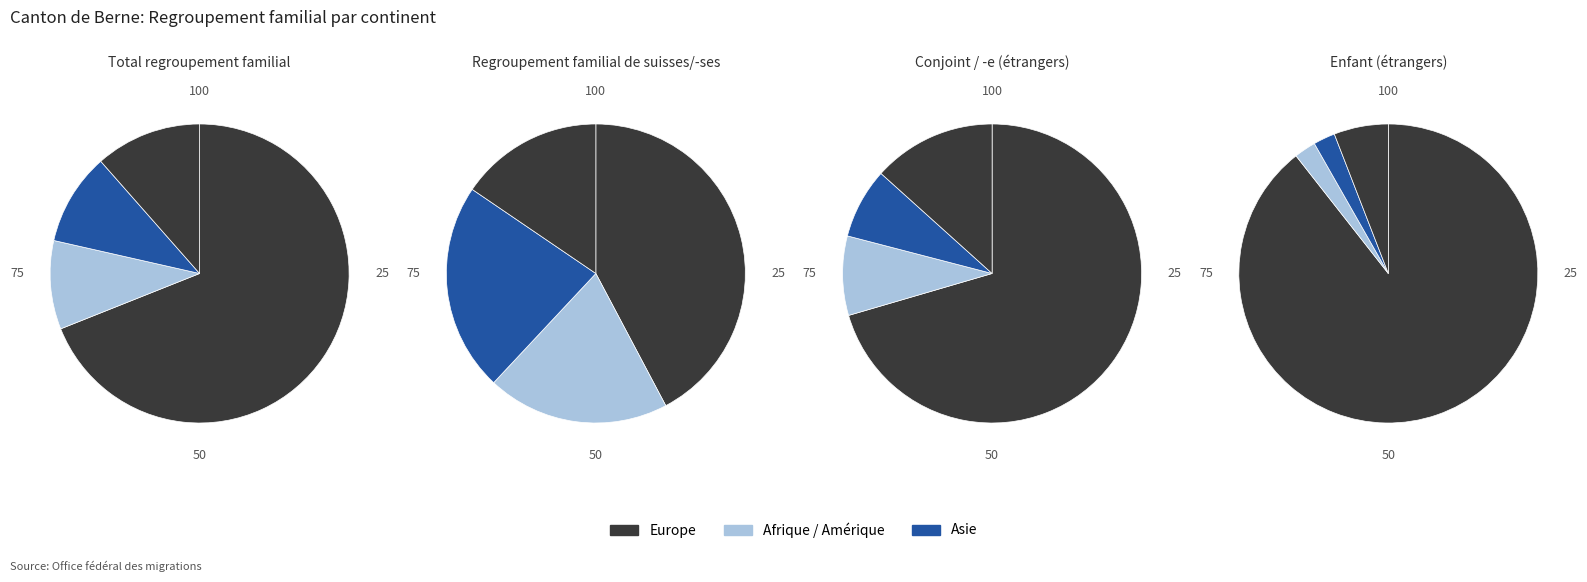

What is the ratio of the value at Afrique to the value at Amérique?

1.0